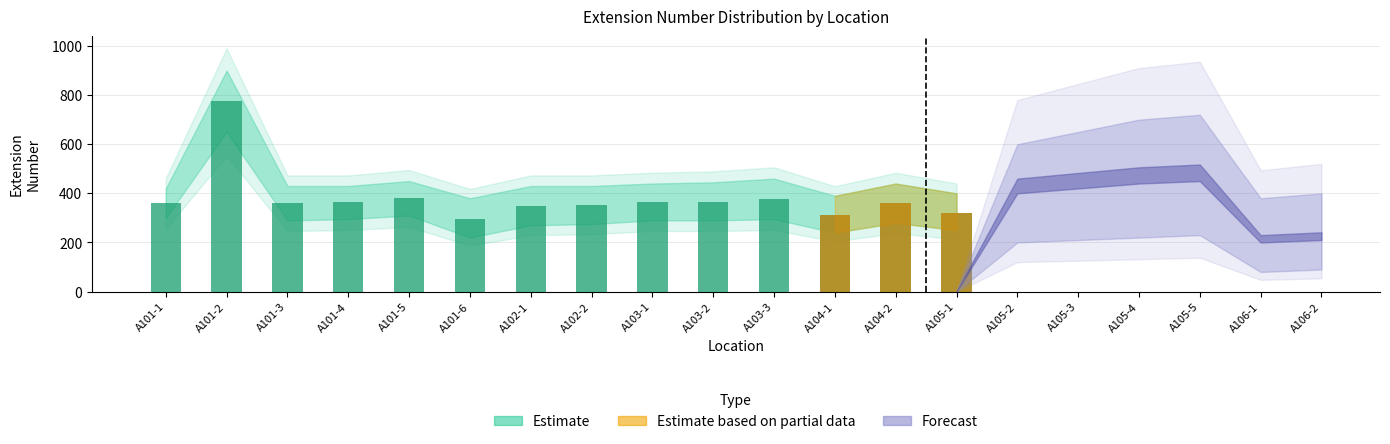

How many values in the upper_band series are below 430?

10